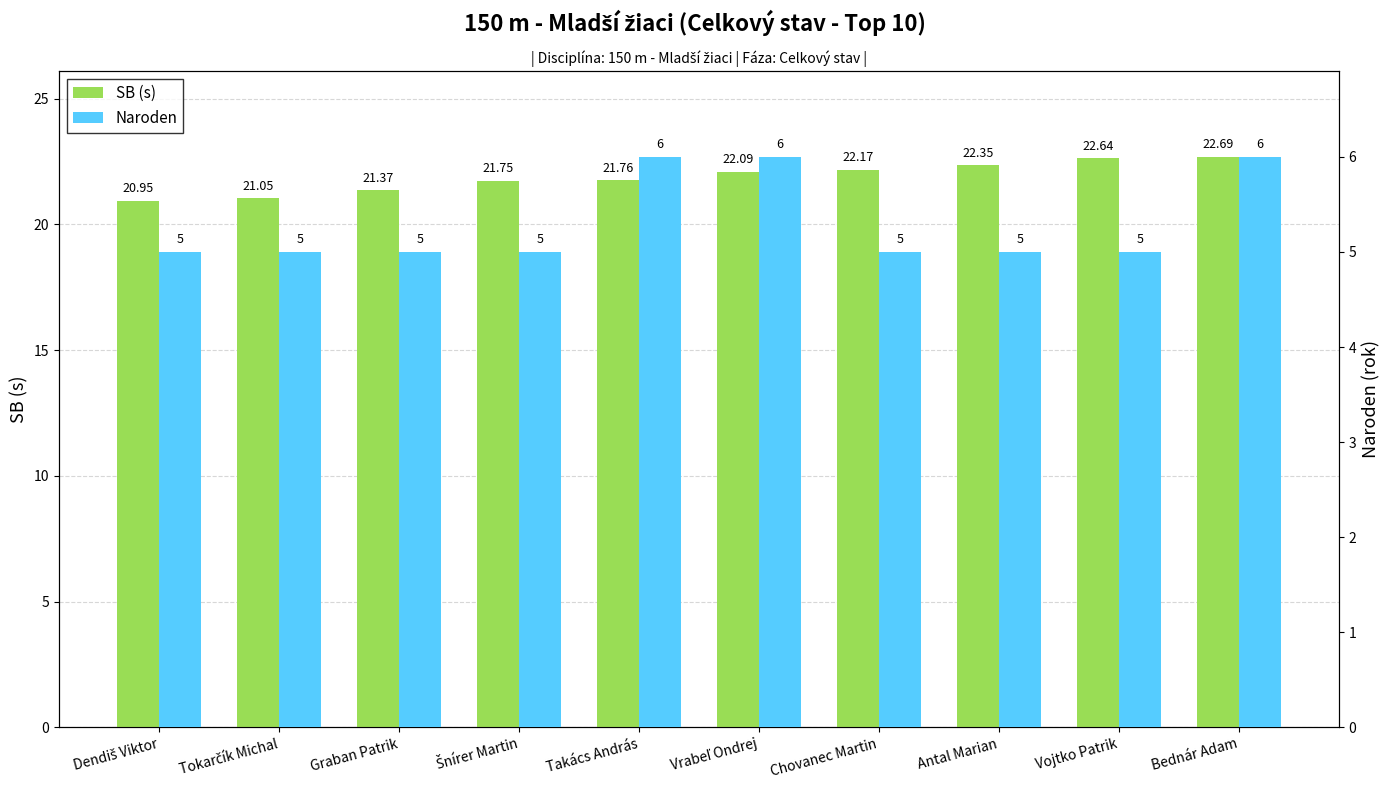

Rank the series at Antal Marian from lowest to highest value.

Naroden, SB (s)